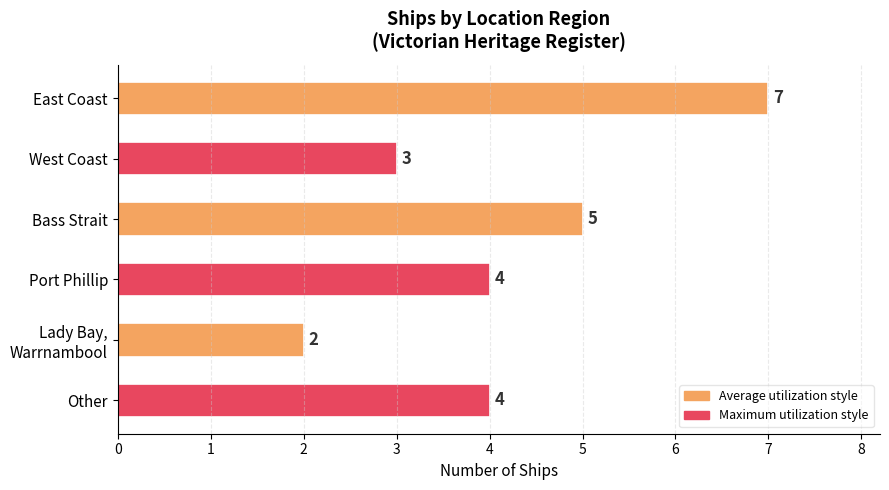

How many data points does each series have?

6